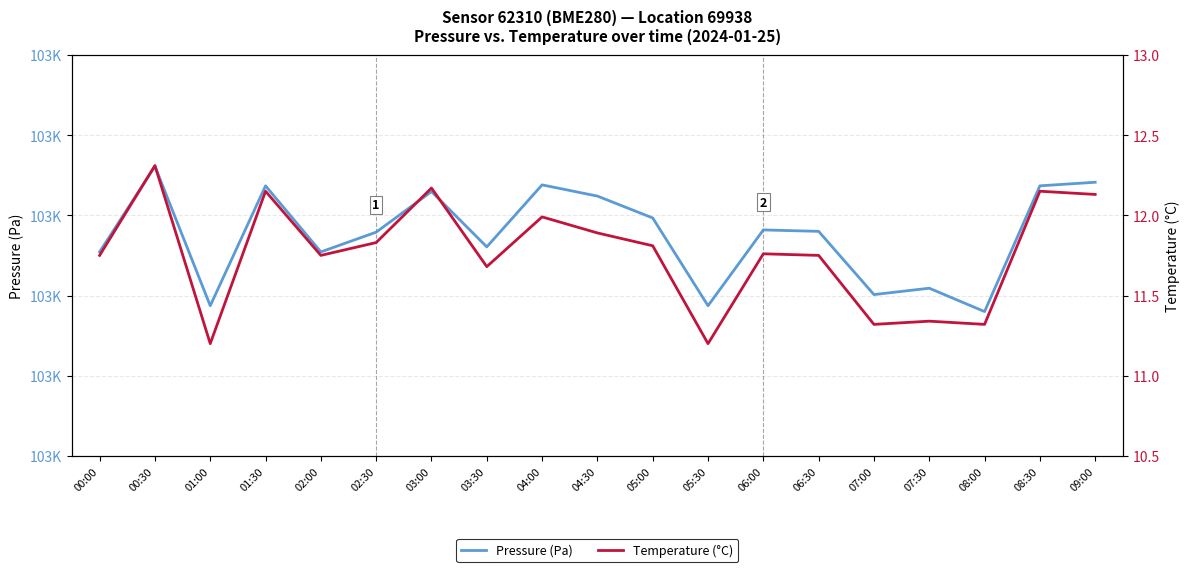

List the series in order of their peak value, highest first.

pressure, temperature